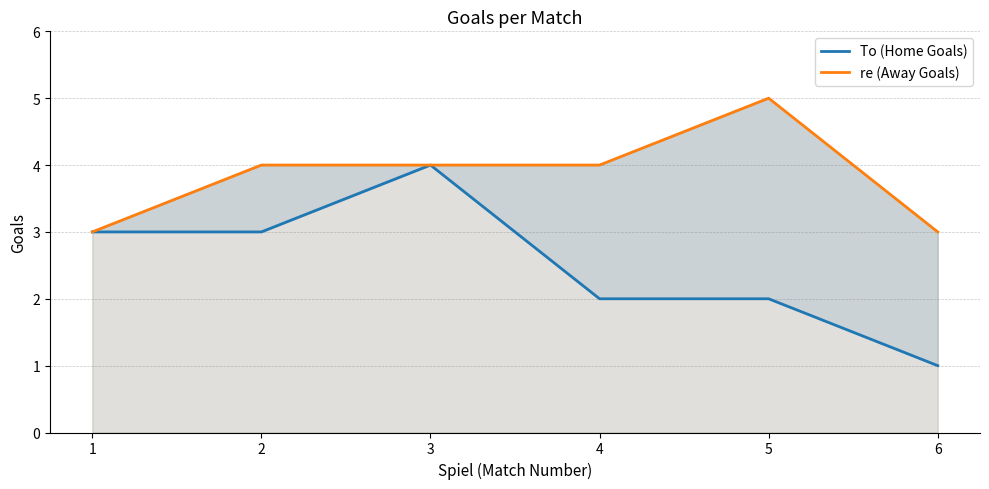

Rank the categories by To (Home Goals) value from highest to lowest.

3, 1, 2, 4, 5, 6